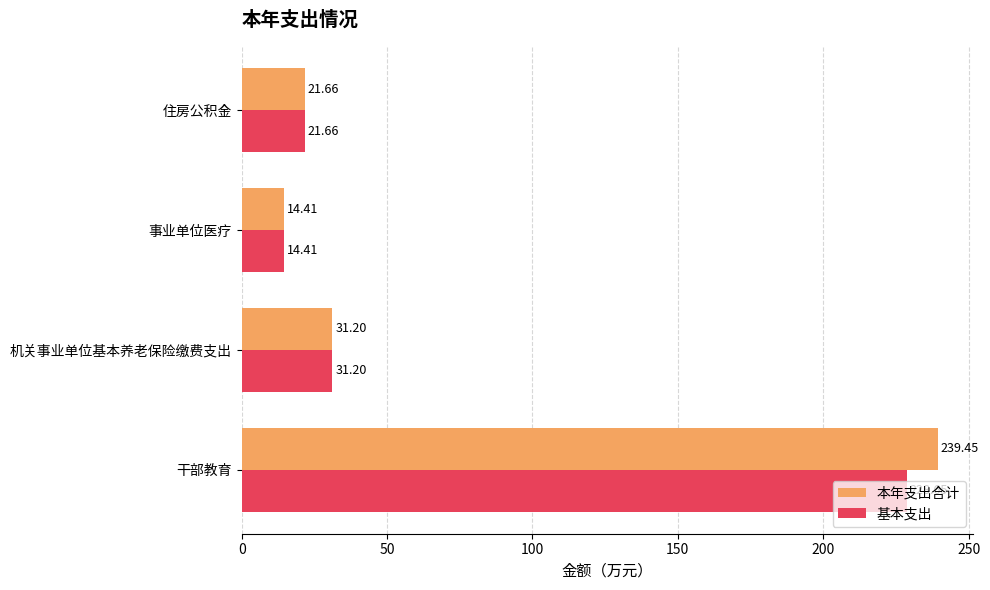

List the series in order of their overall mean, highest first.

本年支出合计, 基本支出